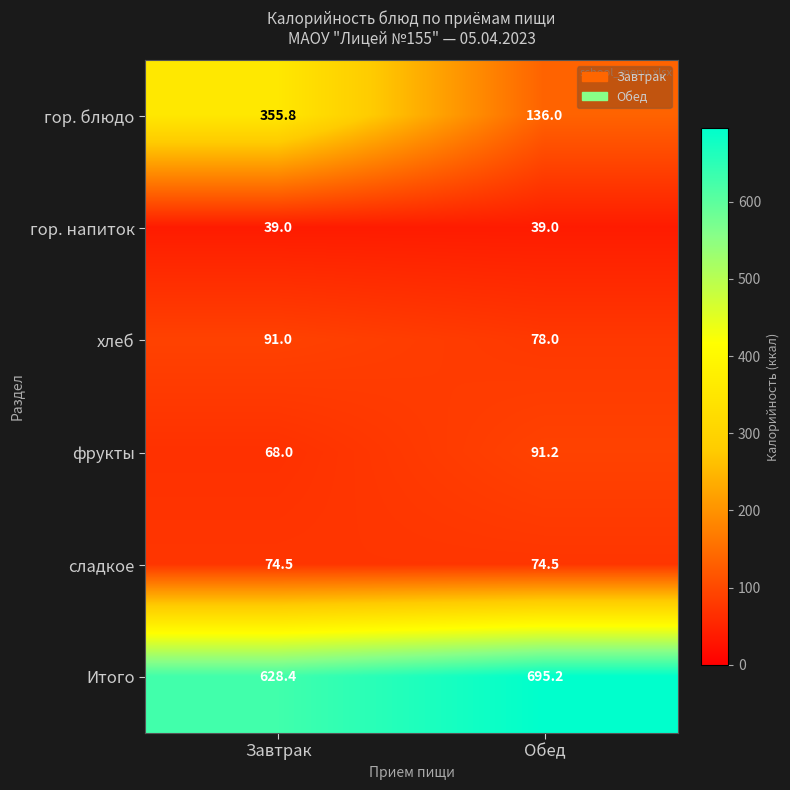

What is the lowest value of the хлеб series?

78.0